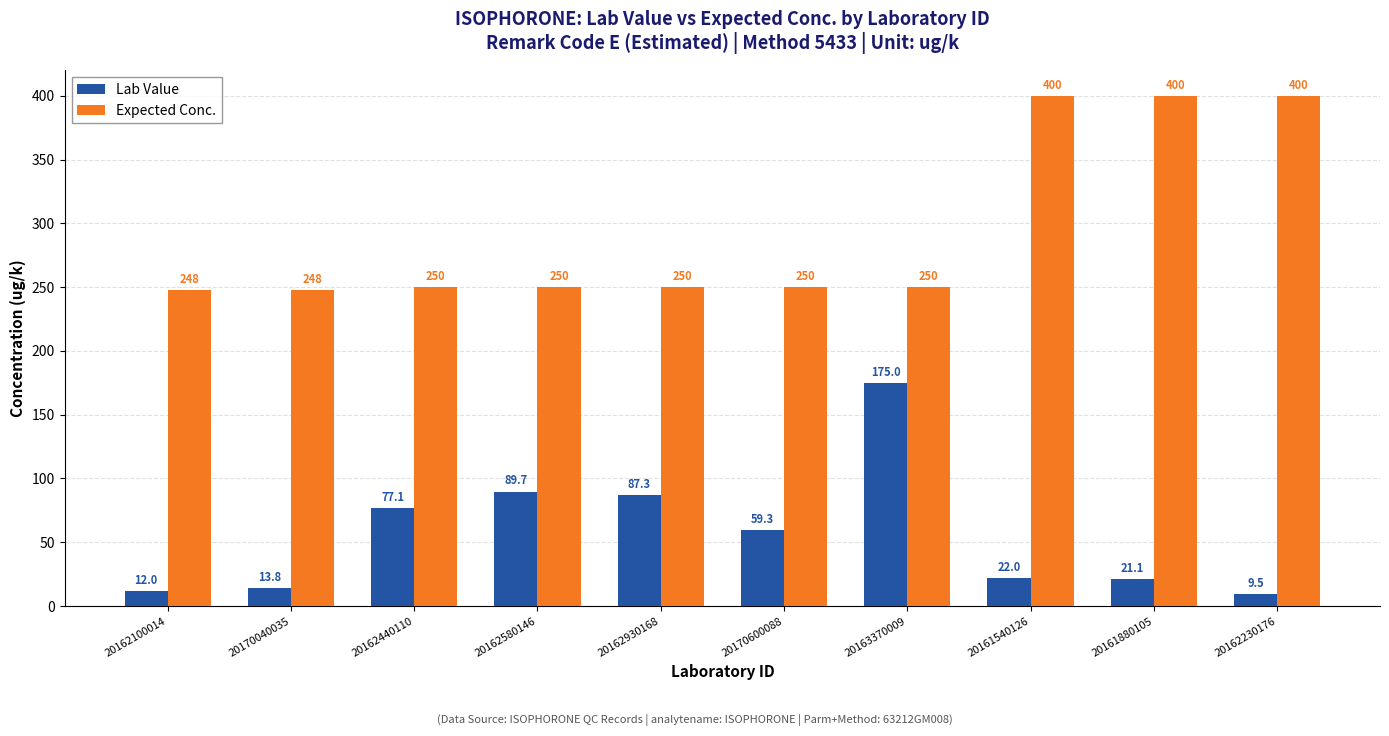

What value does the Lab Value series have at 20162930168?

87.3